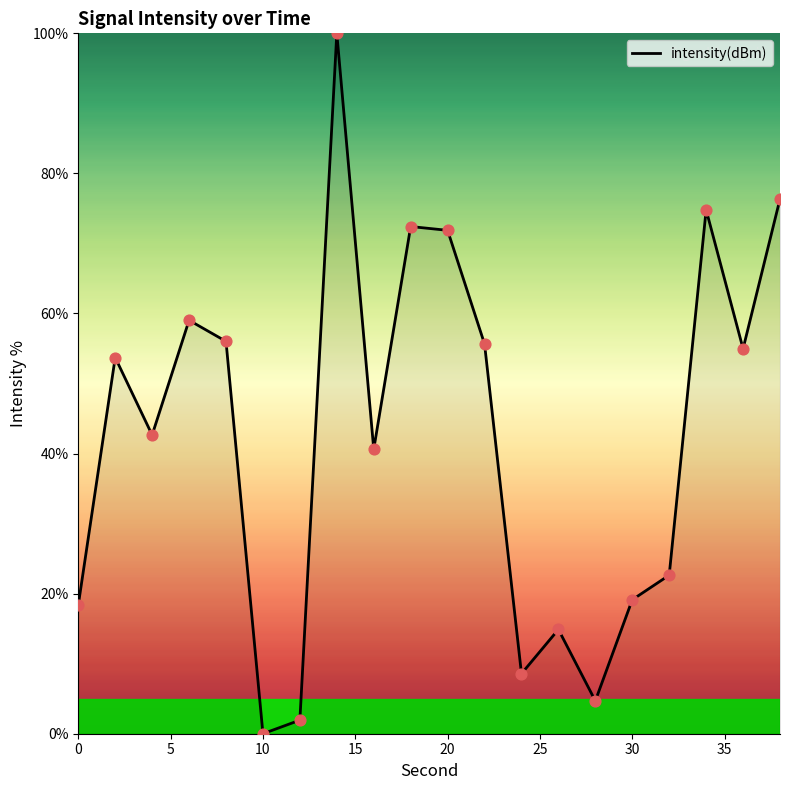

What is the difference between the maximum and minimum values?

100.0